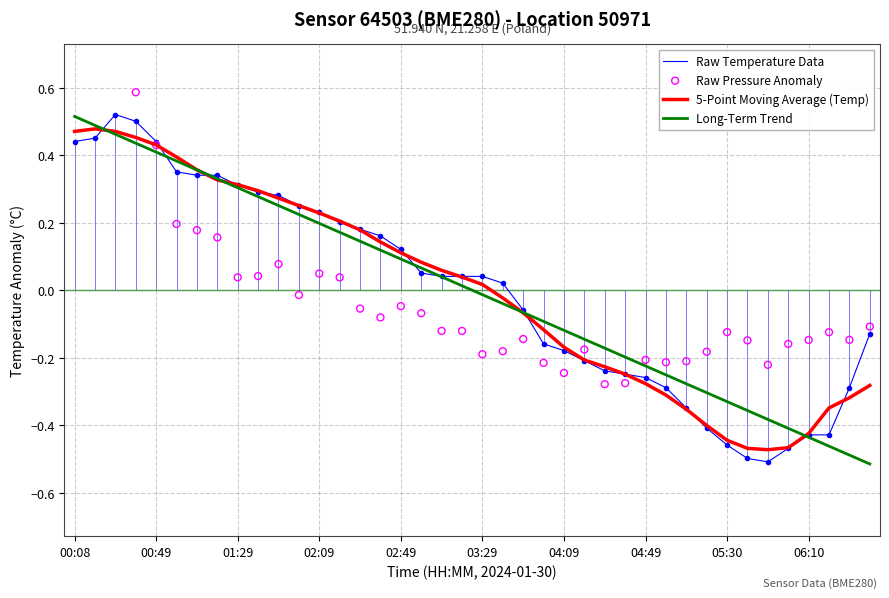

What are all the series names shown in the legend?

Raw Temperature Data, 5-Point Moving Average (Temp), Long-Term Trend, Raw Pressure Anomaly